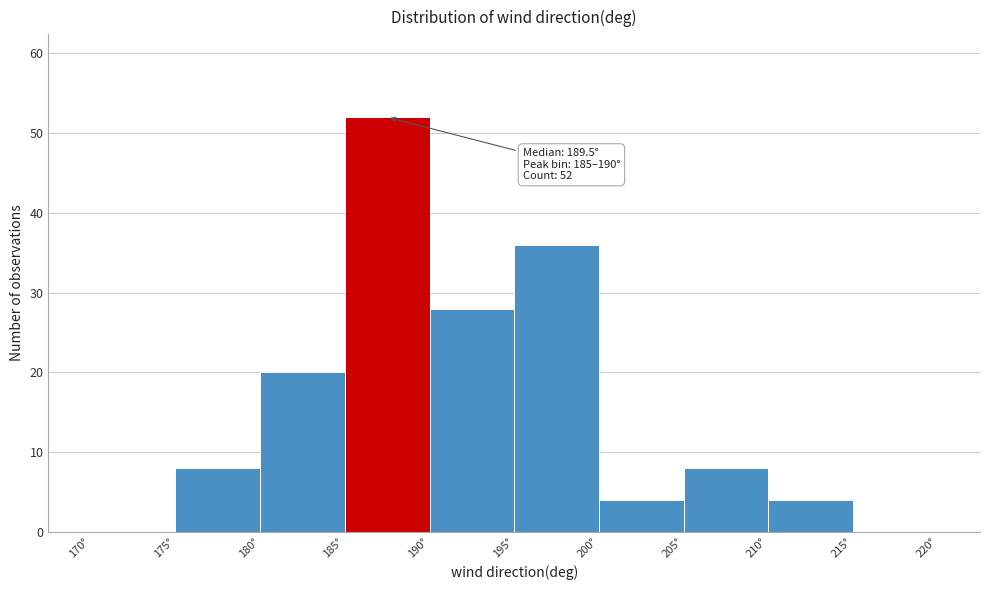

Over which range of the x-axis is the bar tallest?

185 to 190